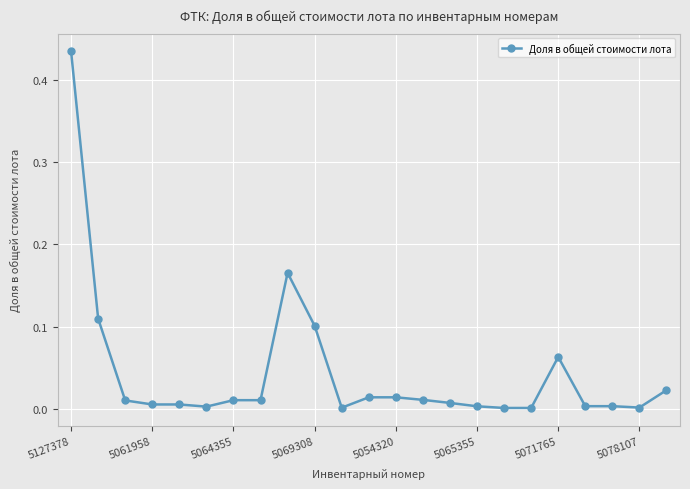

What is the sum of all values?

1.0